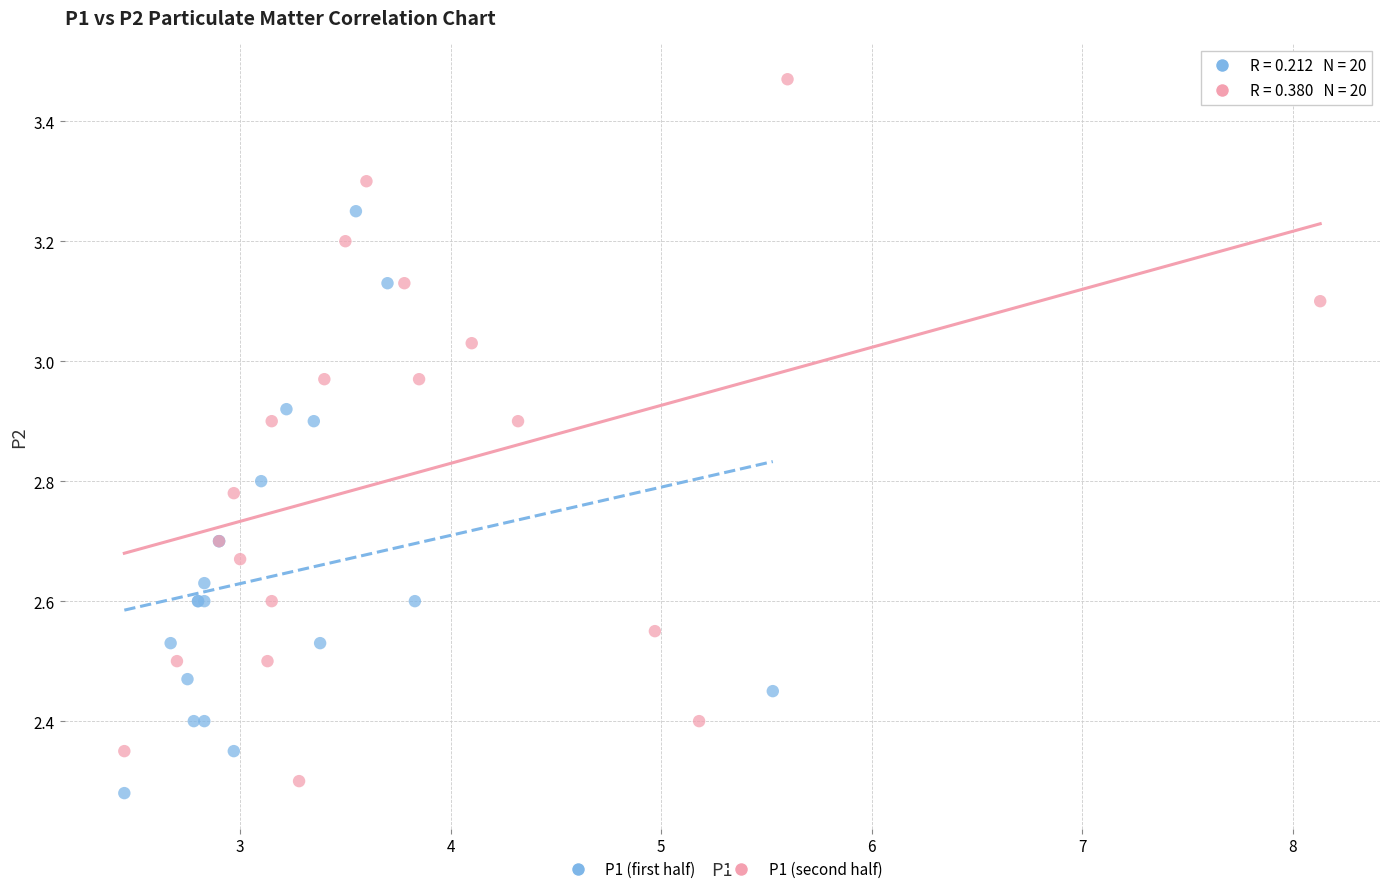

Which series has the widest spread of Y values?

P1 (second half)